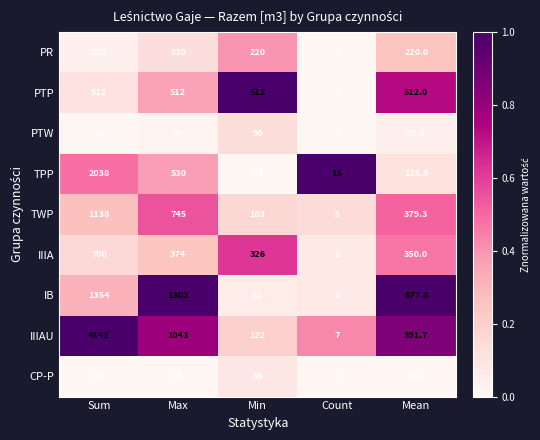

What is the lowest value of the PTW series?

1.0